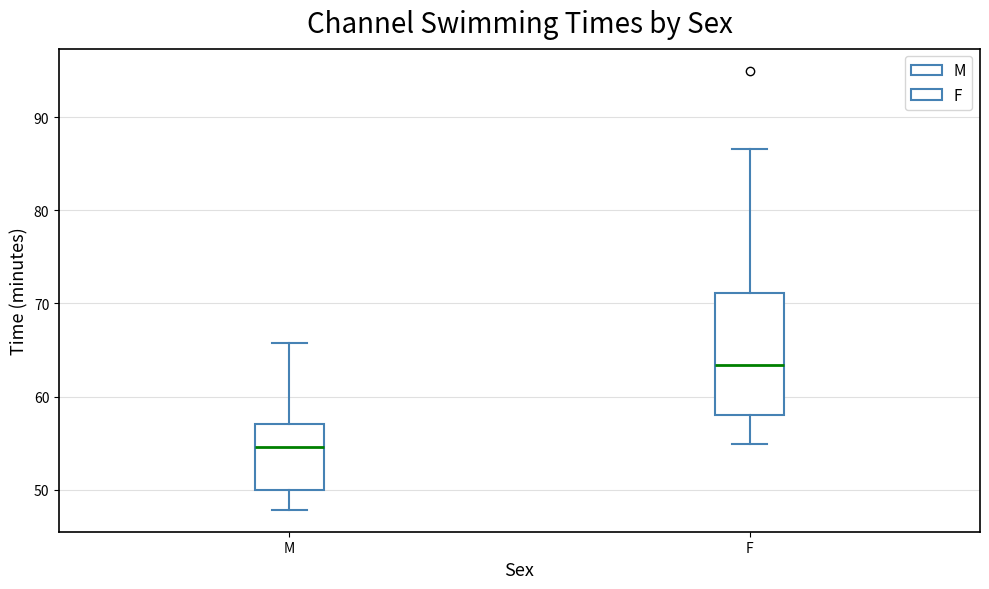

Reading left to right, transcribe this box plot: for each box, give where its median line is, the range the box spans, and where its two whiskers end, as read against the y-axis. The values are not printed on the chart, so give them approximately, as read against the axis.

M: median 55, box 50 to 57, whiskers 48 to 66
F: median 63, box 58 to 71, whiskers 55 to 87